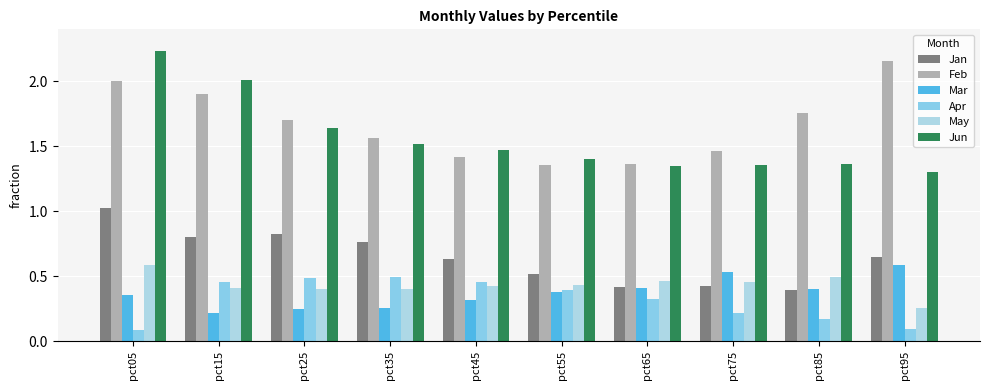

The Jun series shows 1.8 at pct65. True or false?

False